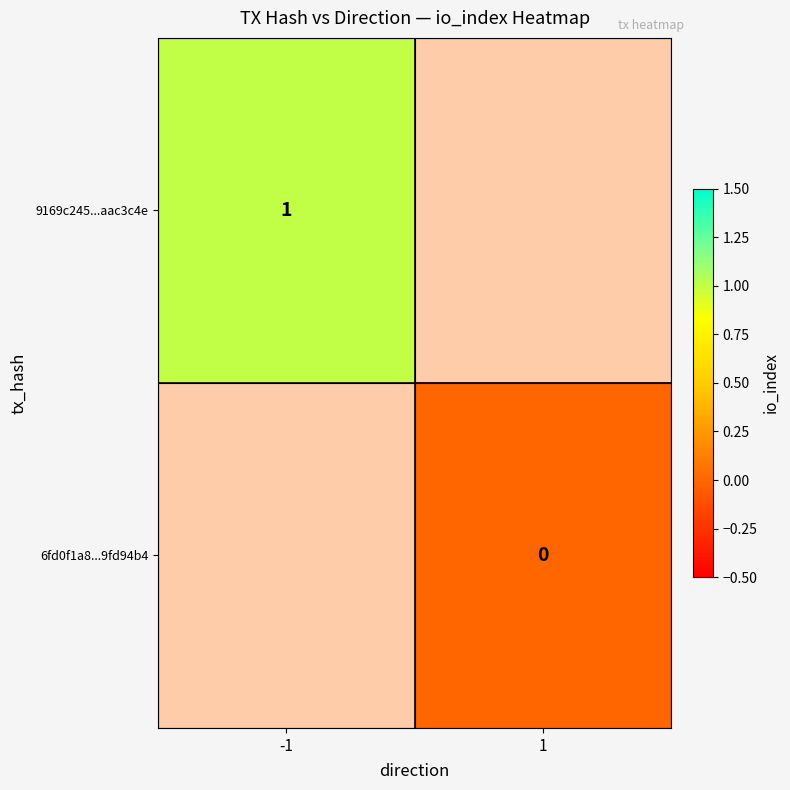

Is it true that 9169c245...aac3c4e equals 1.4 at -1?

False